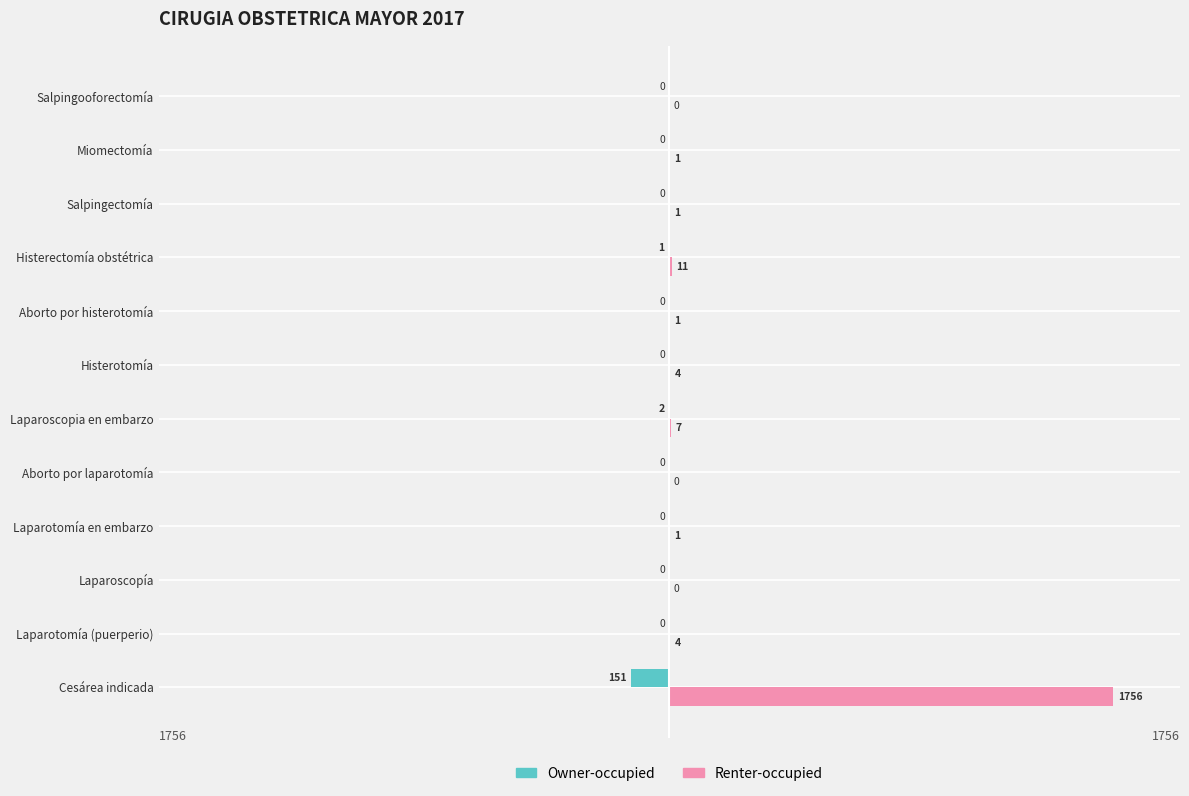

The value of Renter-occupied at Laparotomía (puerperio) is 4. True or false?

True